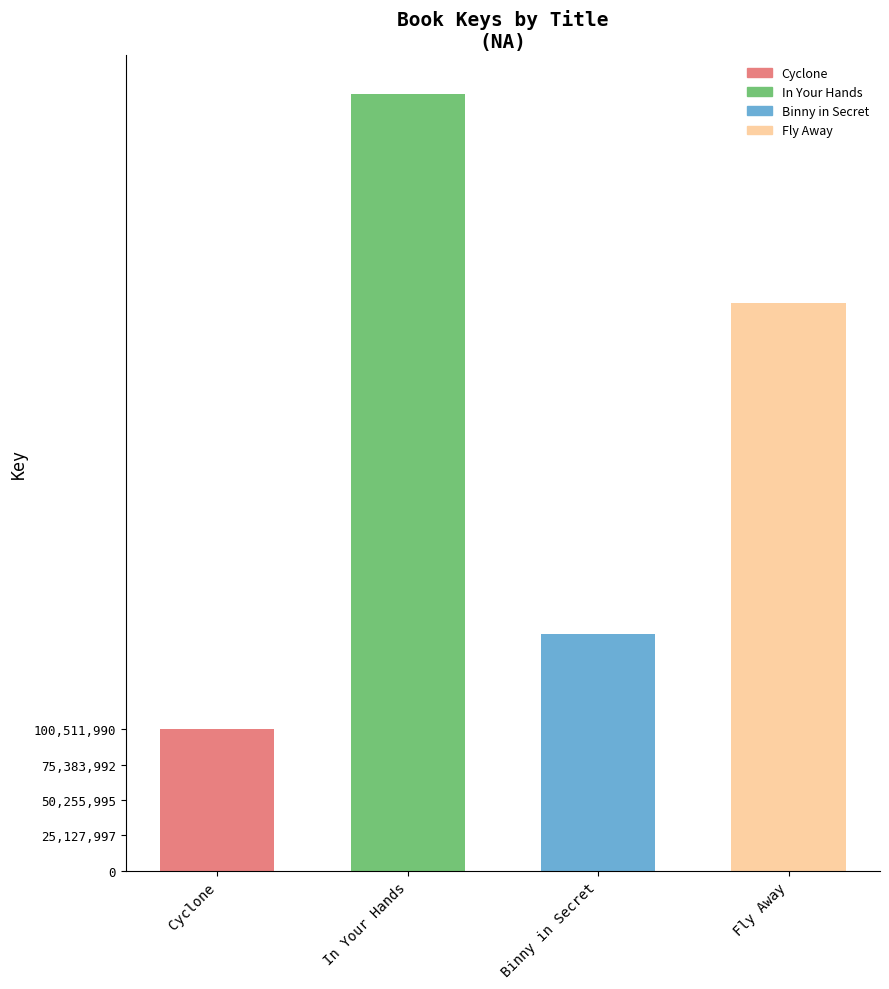

What is the sum of the values at Cyclone and Binny in Secret?

269035797